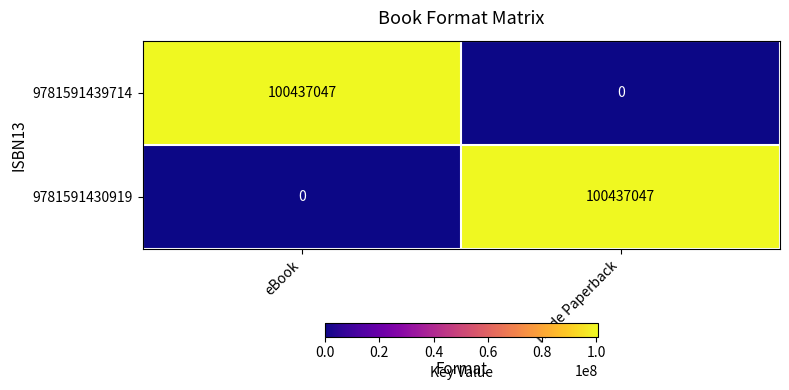

Is it true that 9781591439714 equals 100437047 at eBook?

True